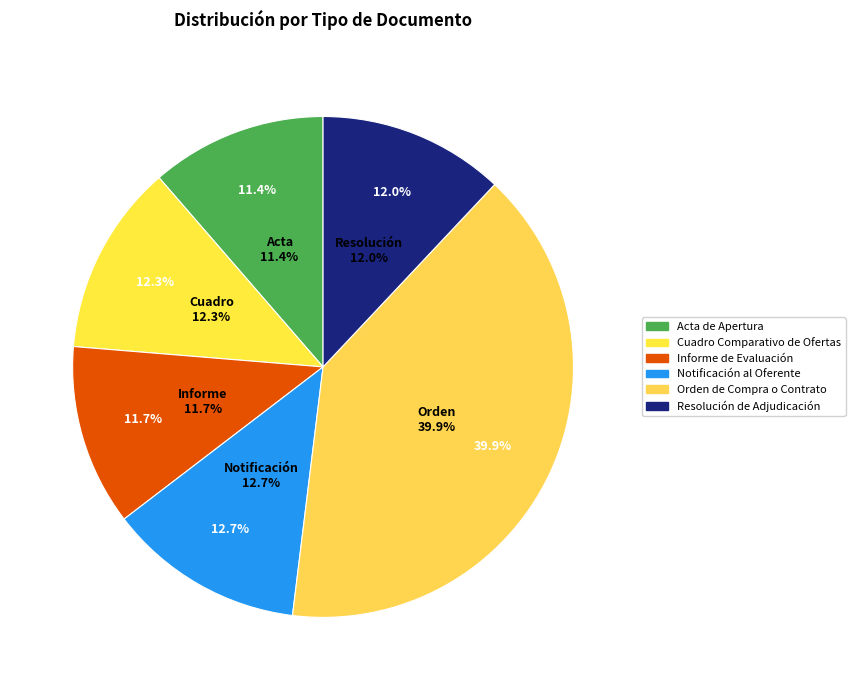

What percentage is the Cuadro Comparativo de Ofertas slice, to the nearest percent?

12%